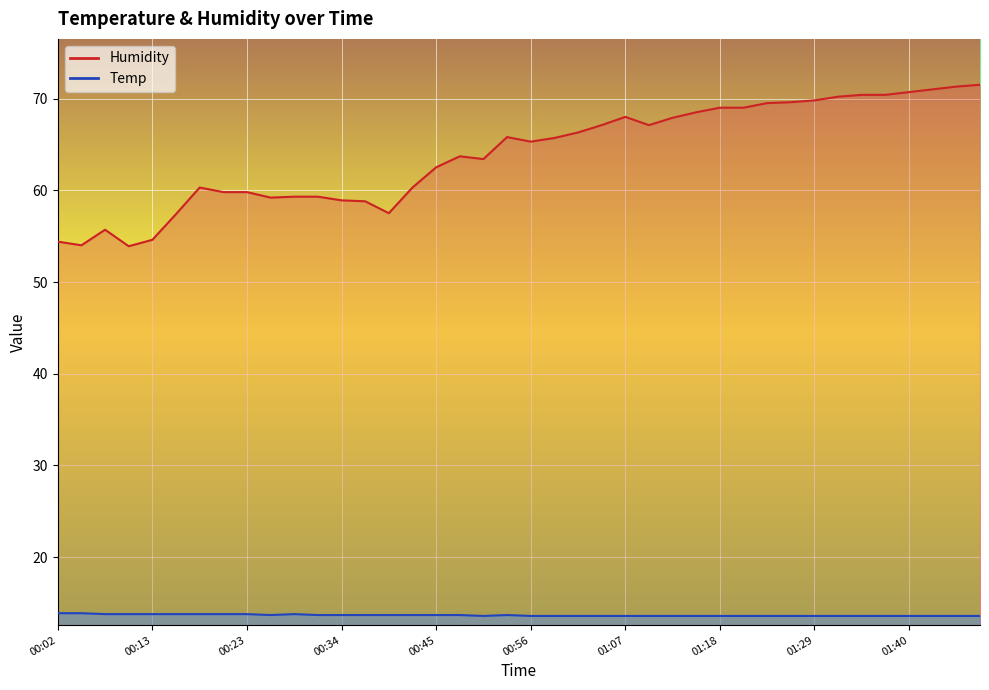

How many lines are shown in the chart?

2